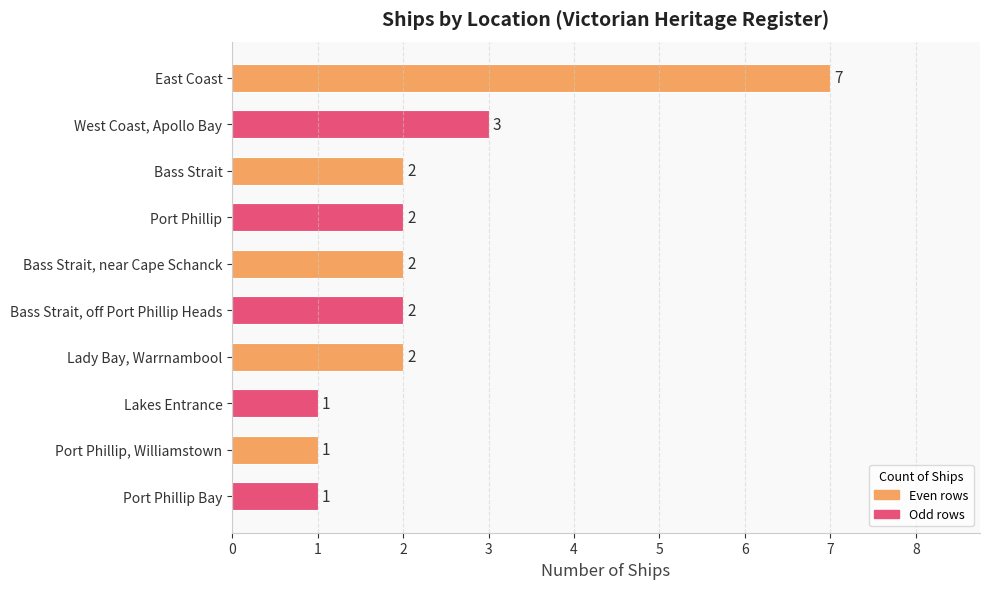

What is the average value?

2